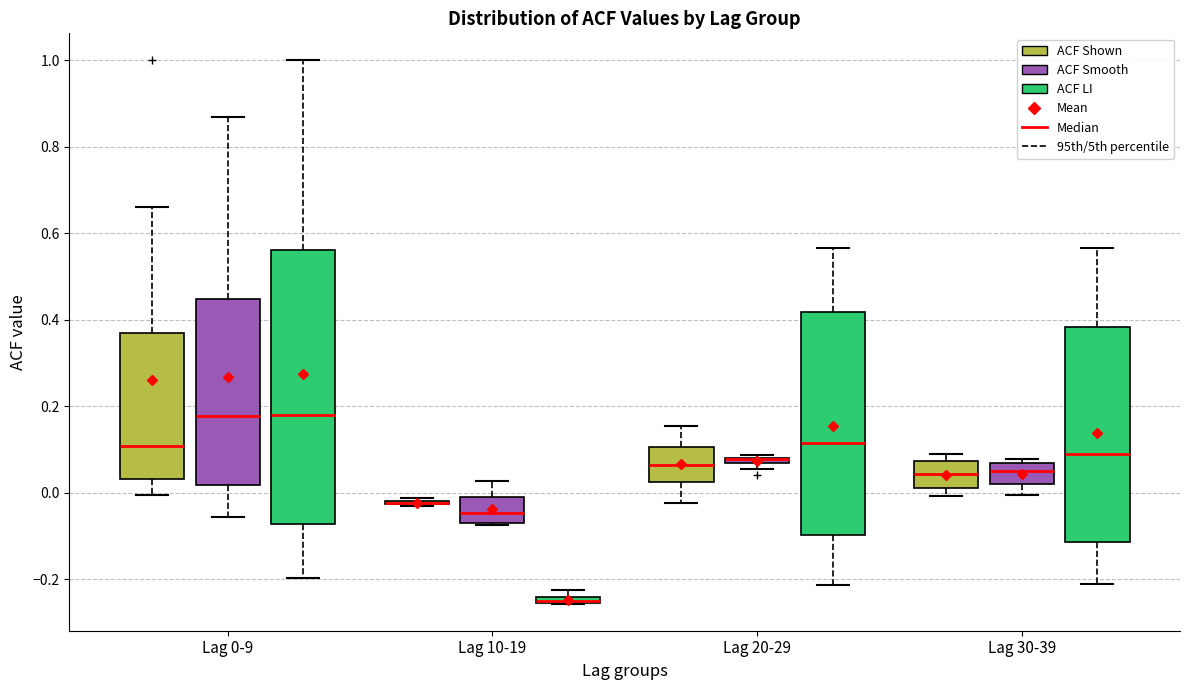

Comparing the boxes themselves (not the whiskers), which one is the tallest?

Lag 0-9 (ACF LI)